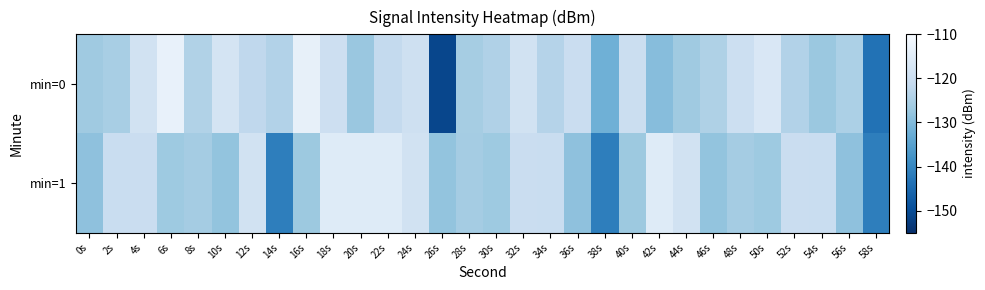

Reading right to left, extract all data points from this chart.

min=0: 58s=-143.5	56s=-124.9	54s=-127.2	52s=-123.9	50s=-116.9	48s=-119.8	46s=-124.5	44s=-126.6	42s=-129.5	40s=-120.0	38s=-132.1	36s=-120.2	34s=-123.6	32s=-118.5	30s=-124.3	28s=-125.7	26s=-151.0	24s=-119.3	22s=-121.6	20s=-127.3	18s=-119.6	16s=-113.7	14s=-123.9	12s=-122.0	10s=-117.8	8s=-124.1	6s=-113.3	4s=-118.7	2s=-125.4	0s=-126.7
min=1: 58s=-141.4	56s=-128.5	54s=-120.4	52s=-120.4	50s=-126.7	48s=-125.9	46s=-128.1	44s=-118.5	42s=-115.5	40s=-127.0	38s=-141.4	36s=-128.5	34s=-120.4	32s=-120.4	30s=-126.7	28s=-125.9	26s=-128.1	24s=-118.5	22s=-115.5	20s=-115.5	18s=-115.5	16s=-127.0	14s=-141.4	12s=-118.5	10s=-128.1	8s=-125.9	6s=-126.7	4s=-120.4	2s=-120.4	0s=-128.5